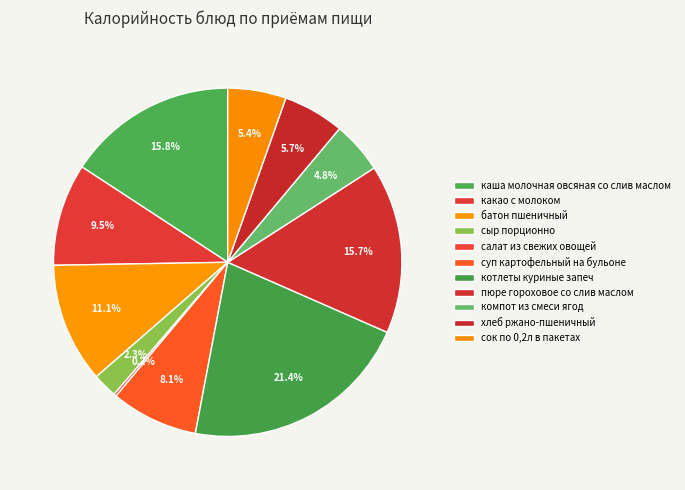

How much of the chart is everything except каша молочная овсяная со слив маслом?

84.2%